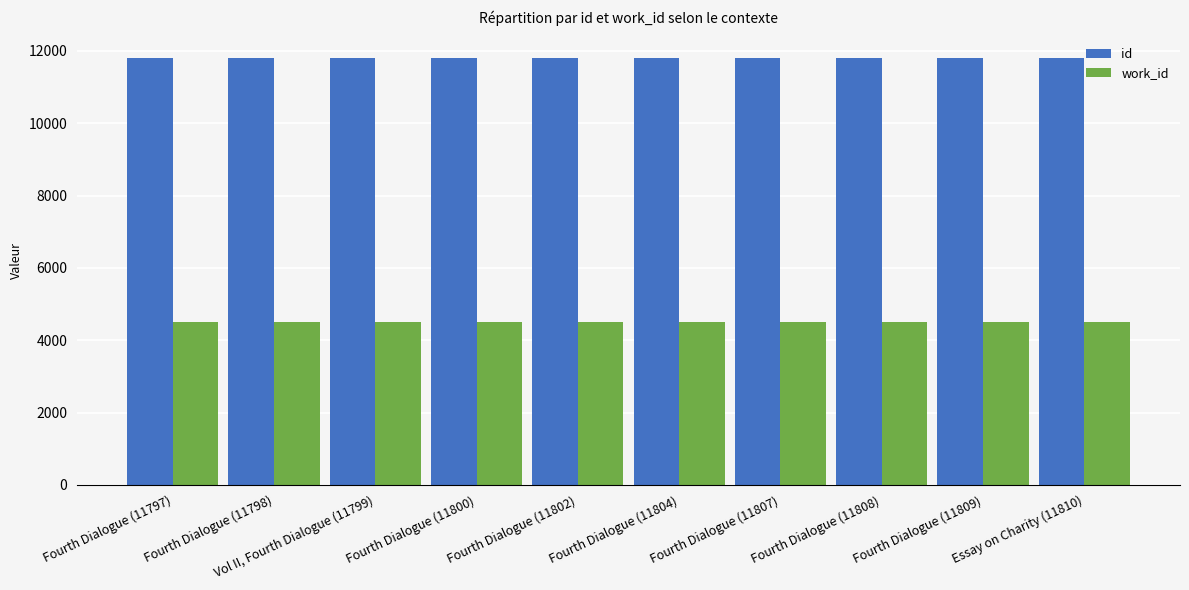

At Fourth Dialogue (11797), list the series in order from smallest to largest.

work_id, id